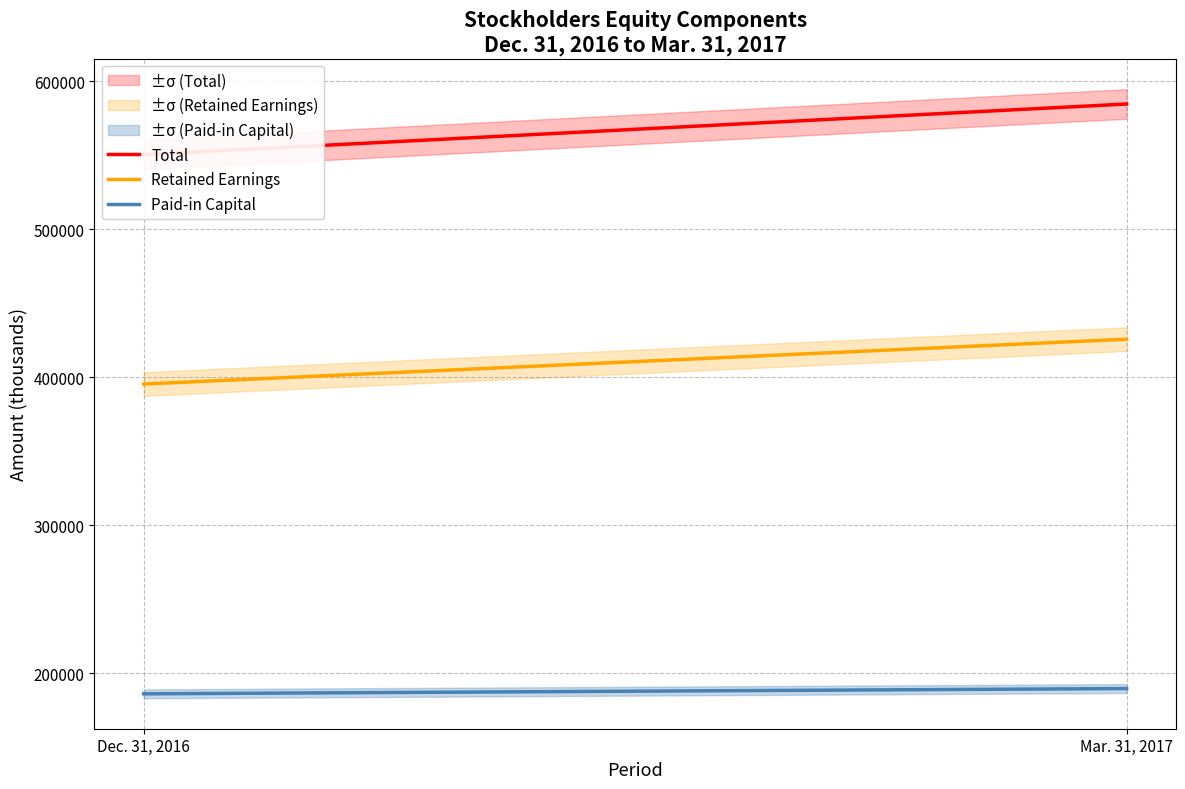

How many values in the Total series are below 584480?

1